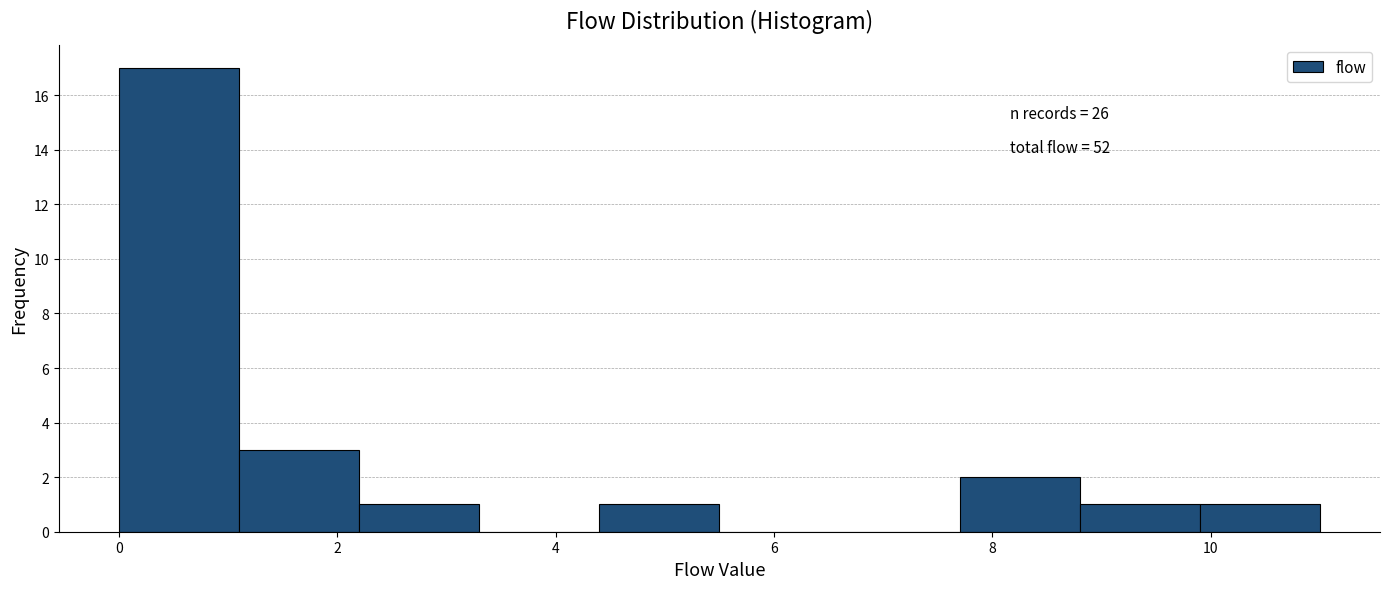

Over which range of the x-axis is the bar tallest?

0.0 to 1.1